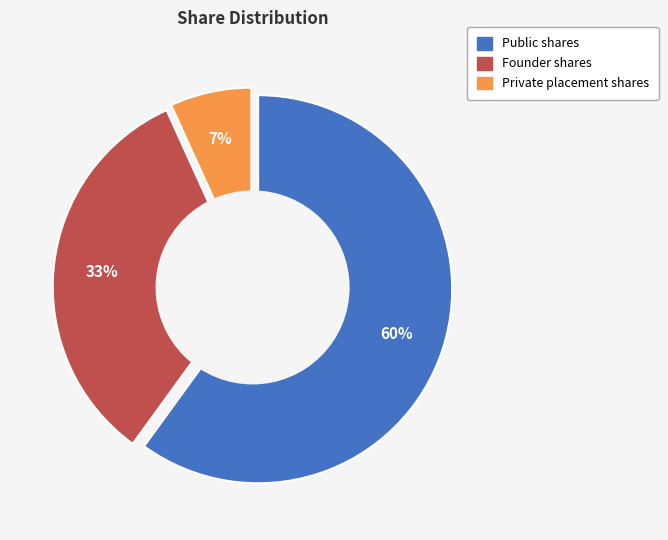

Is Founder shares the majority of the pie?

No